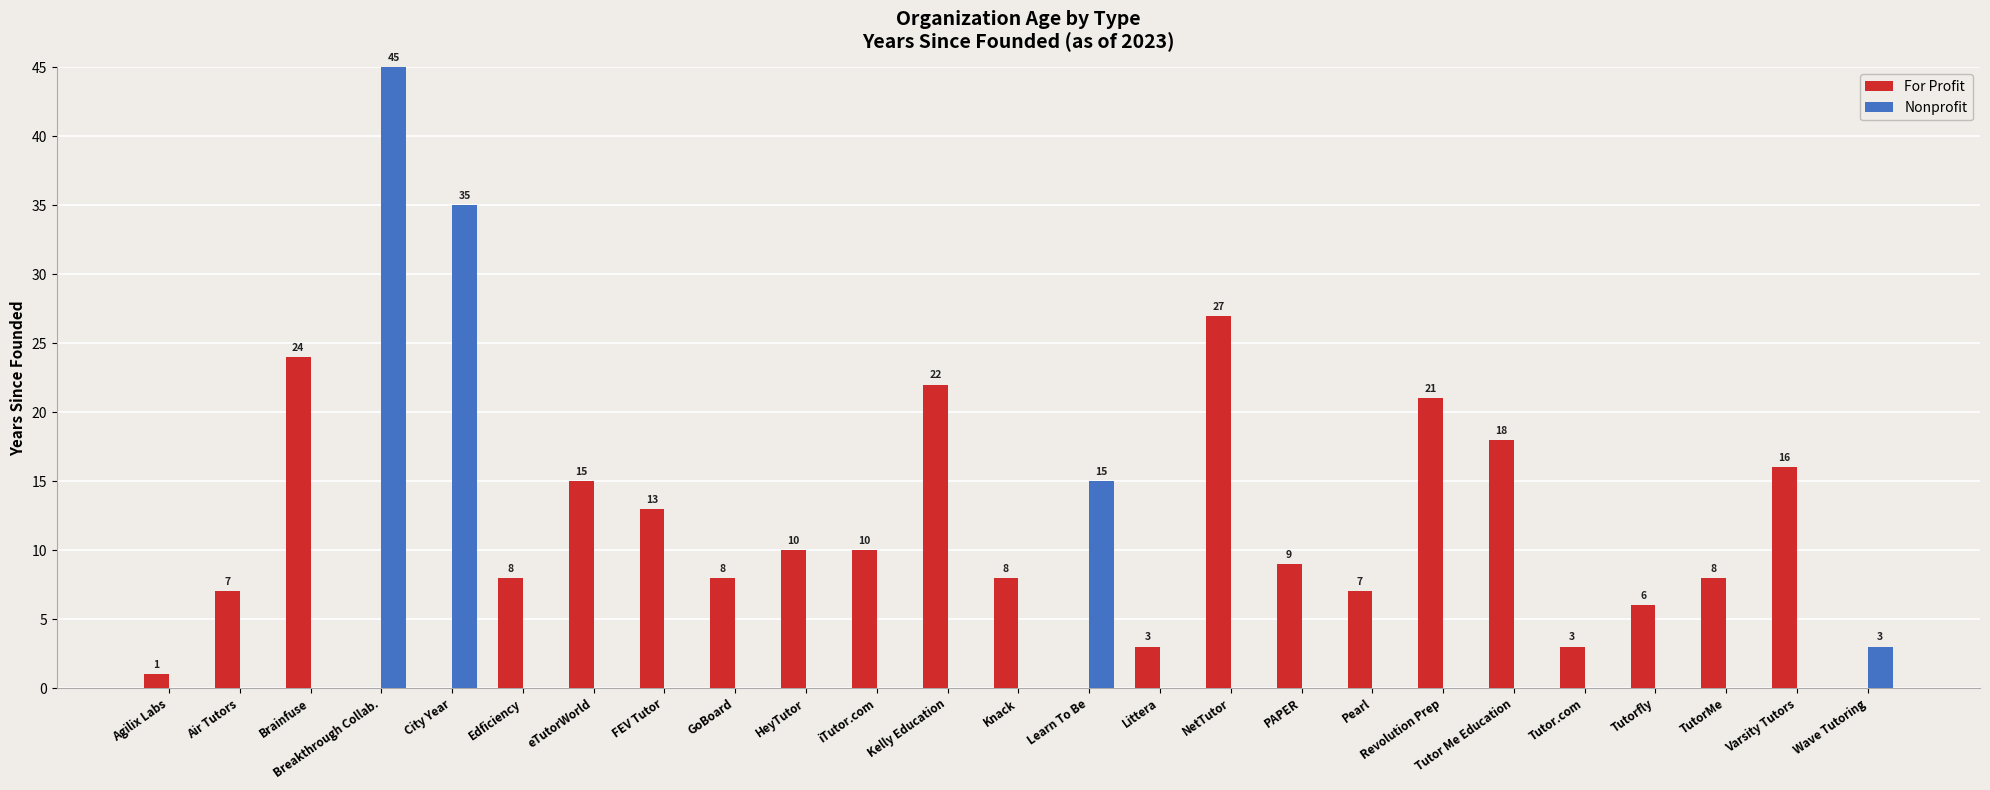

The Nonprofit series shows 0 at Tutor.com. True or false?

True